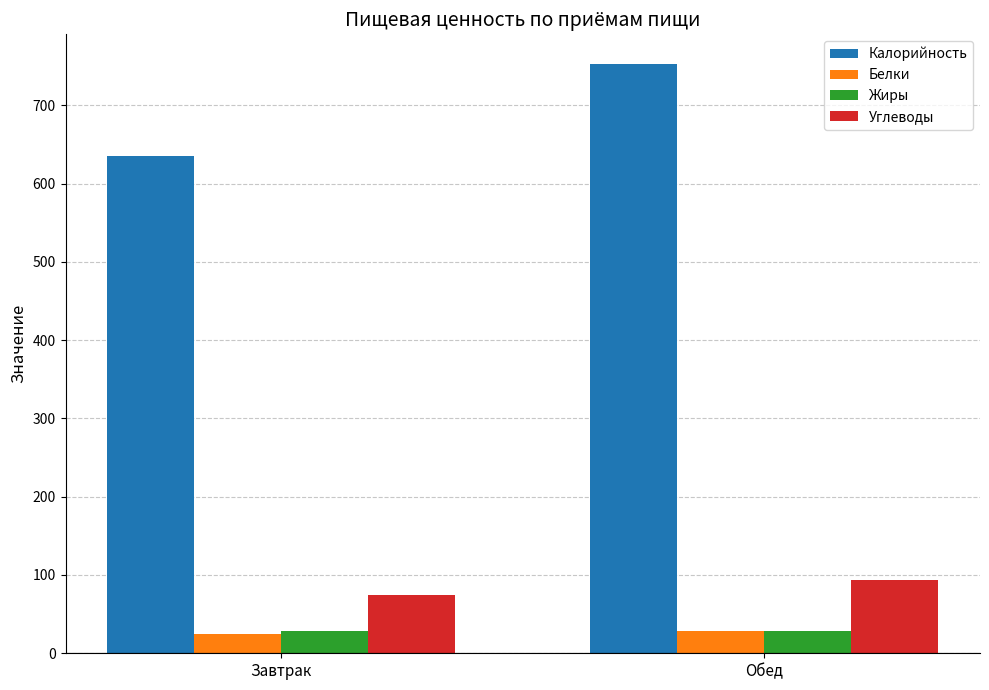

How many bars are there in each group?

4